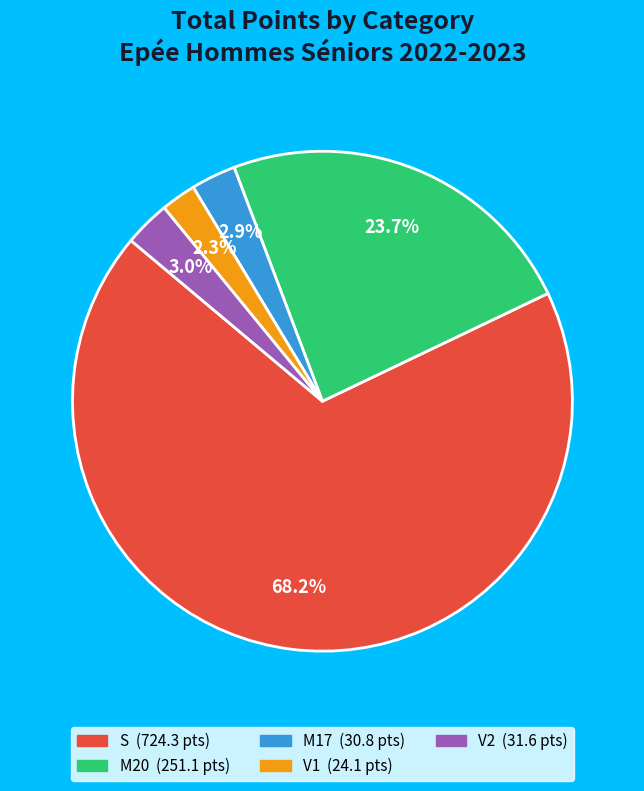

Is there a majority slice in this chart?

Yes